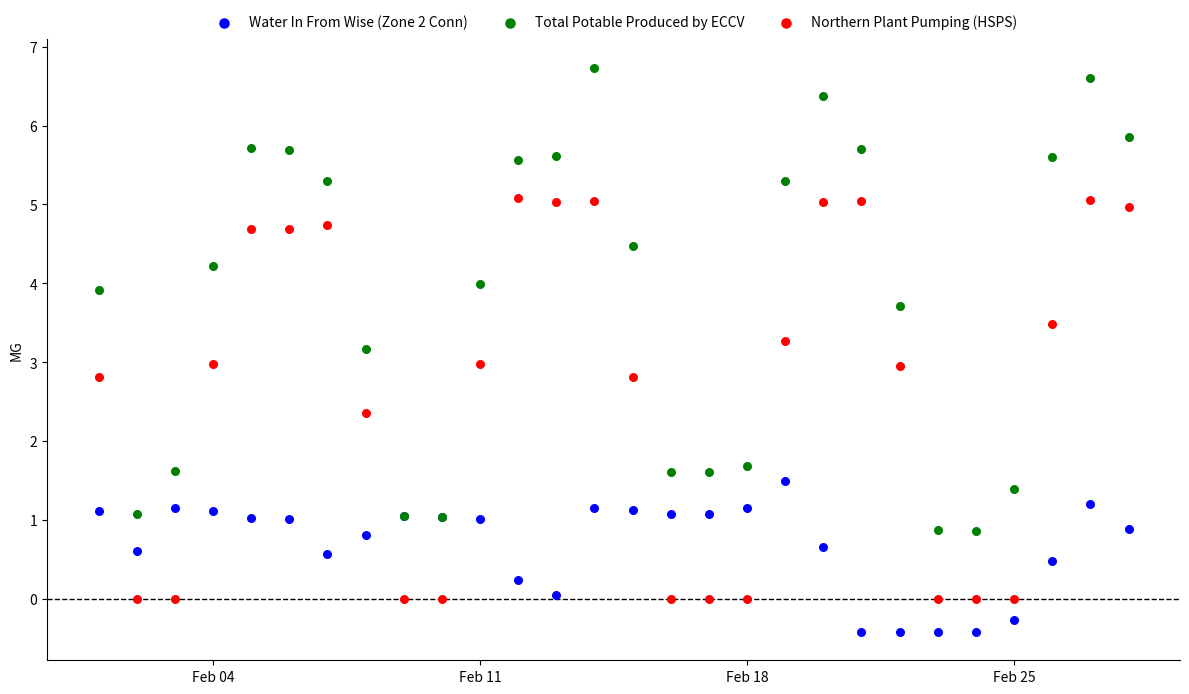

Which series contains the highest Y value?

Total Potable Produced by ECCV